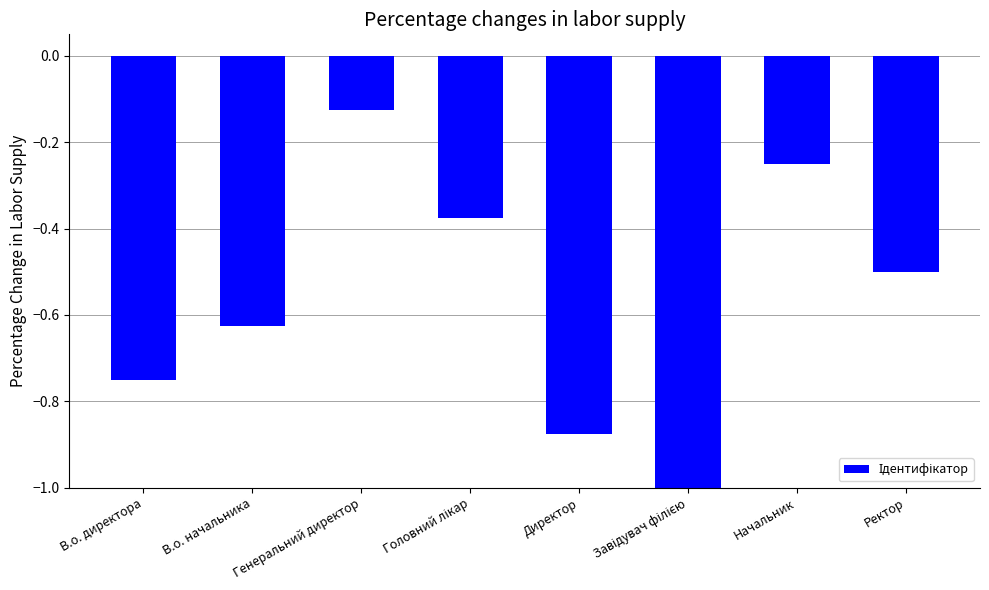

At which category does the chart reach its peak across all series?

Генеральний директор